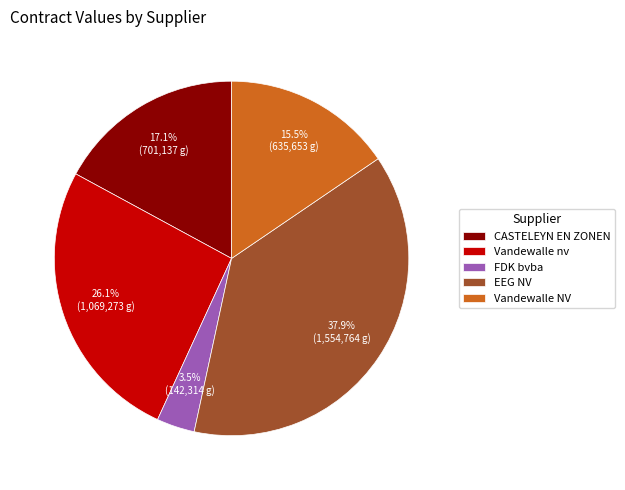

Rank the categories by value from lowest to highest.

FDK bvba, Vandewalle NV, CASTELEYN EN ZONEN, Vandewalle nv, EEG NV